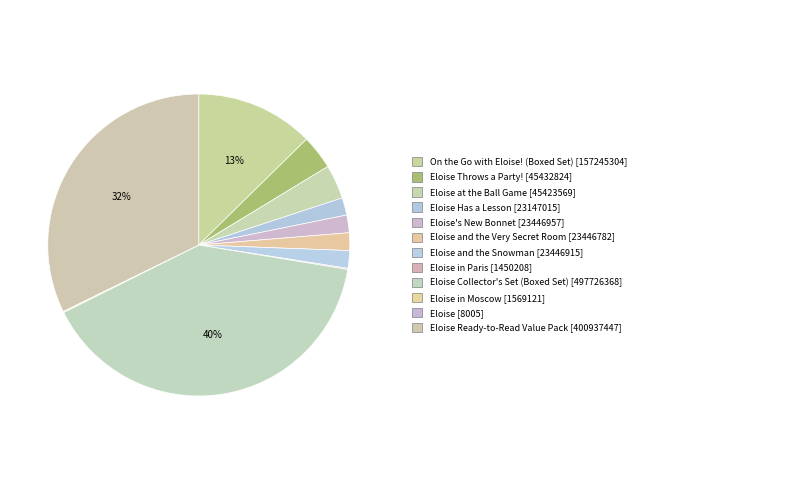

What is the largest slice in the pie chart?

Eloise Collector's Set (Boxed Set)